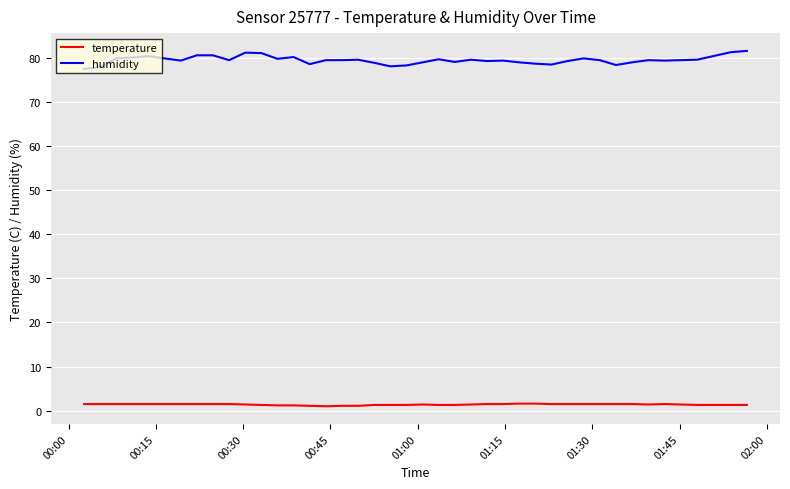

True or false: temperature and humidity intersect in this chart.

False